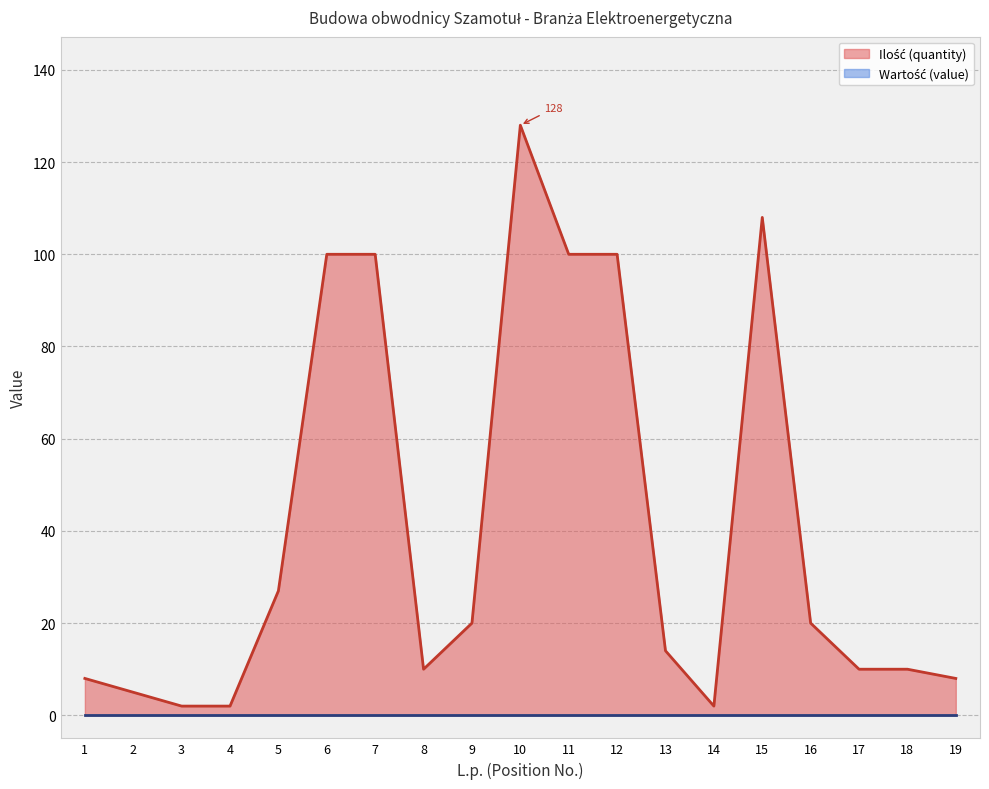

Which has a higher value, 8 or 4?

8